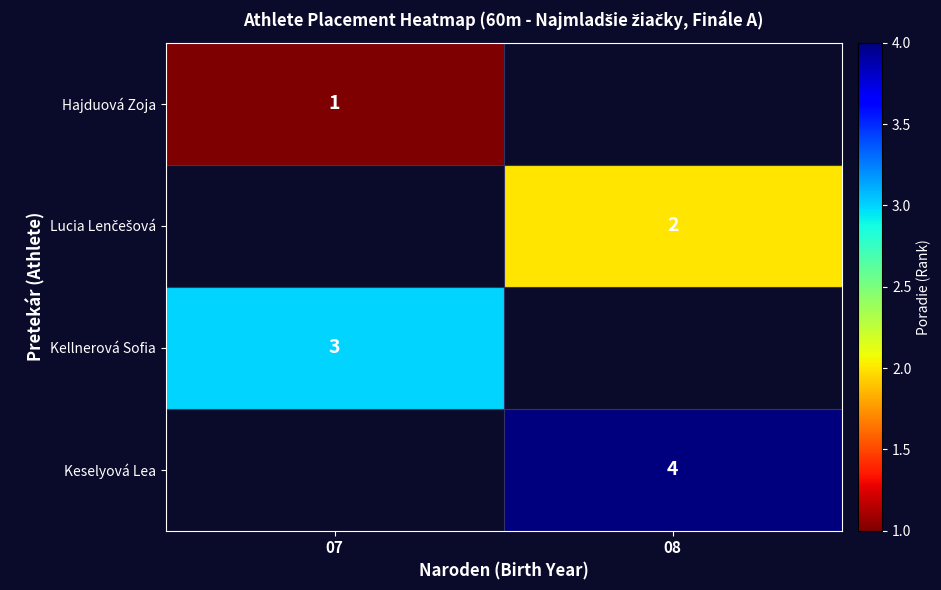

True or false: Hajduová Zoja has a value of 1 at 07.

True